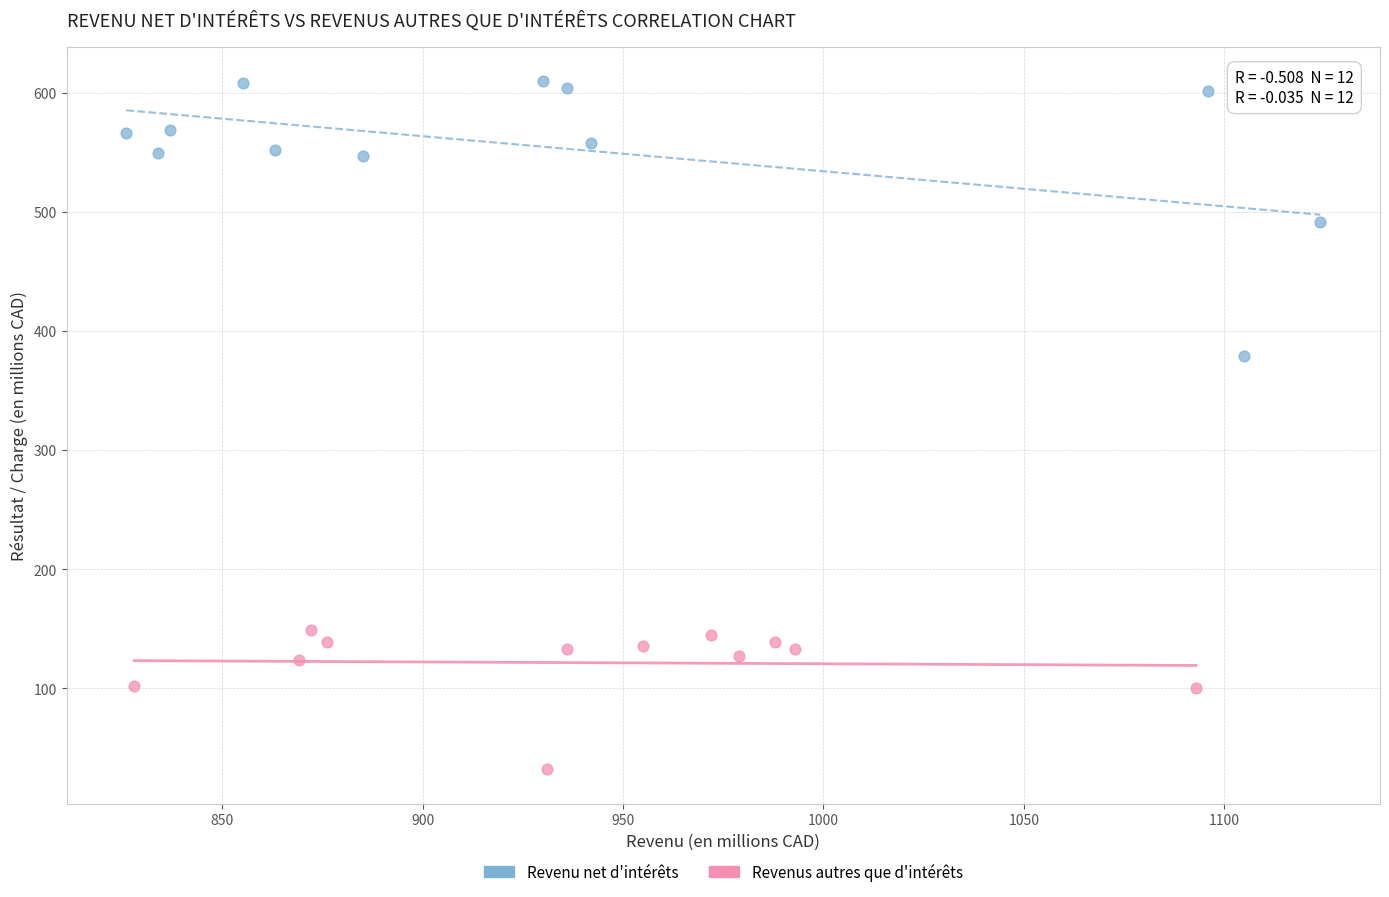

Which series contains the highest Y value?

Revenu net d'intérêts